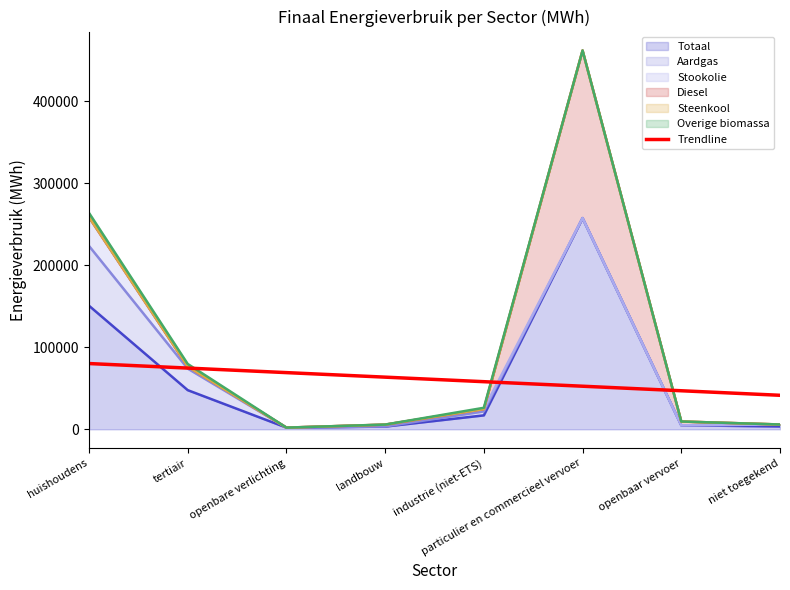

At which label does the data first exceed 63580?

huishoudens